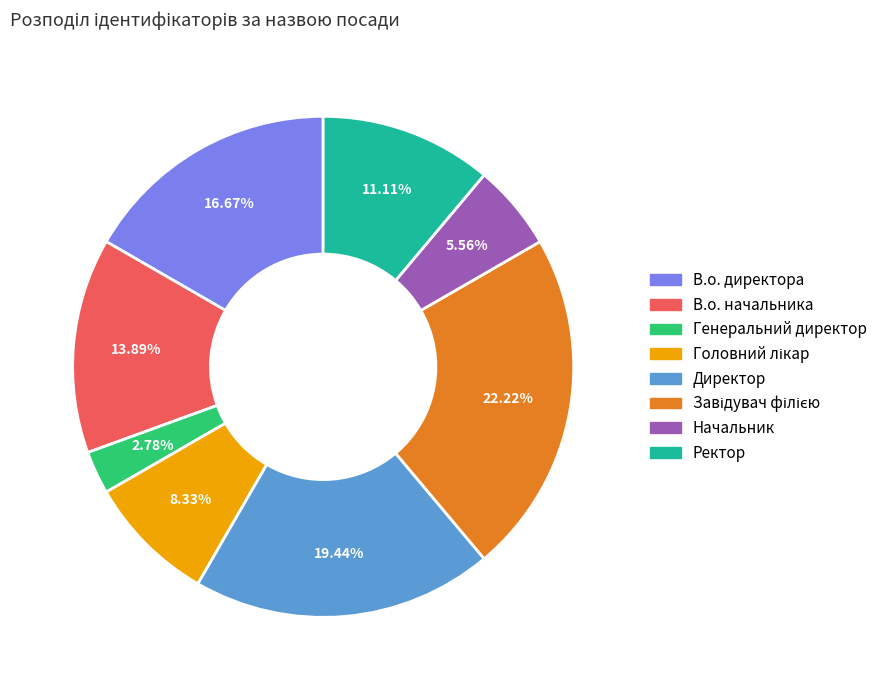

How many segments does this pie chart have?

8